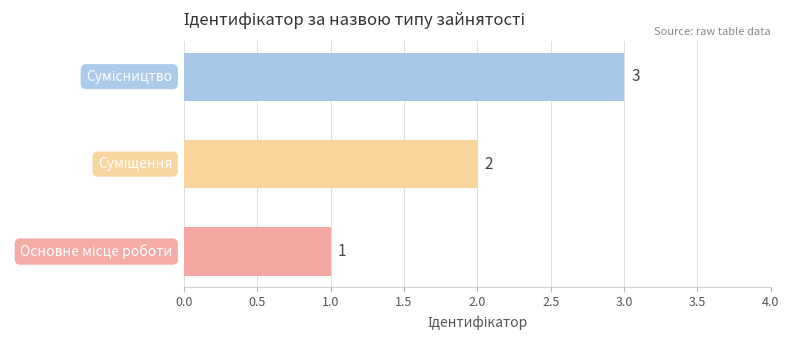

What is the maximum value shown in the chart?

3